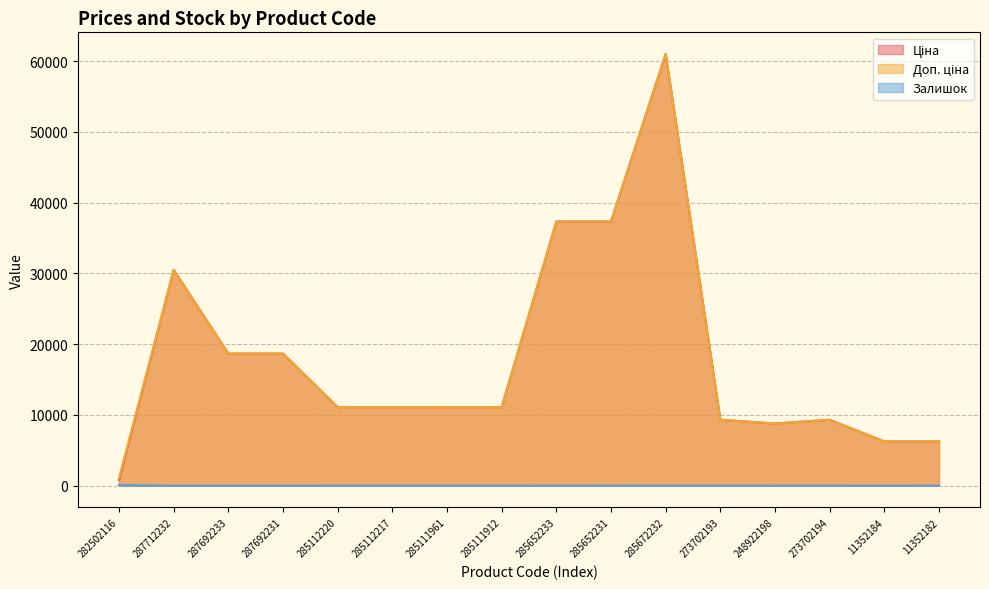

Does the chart display data point markers on the line(s)?

No